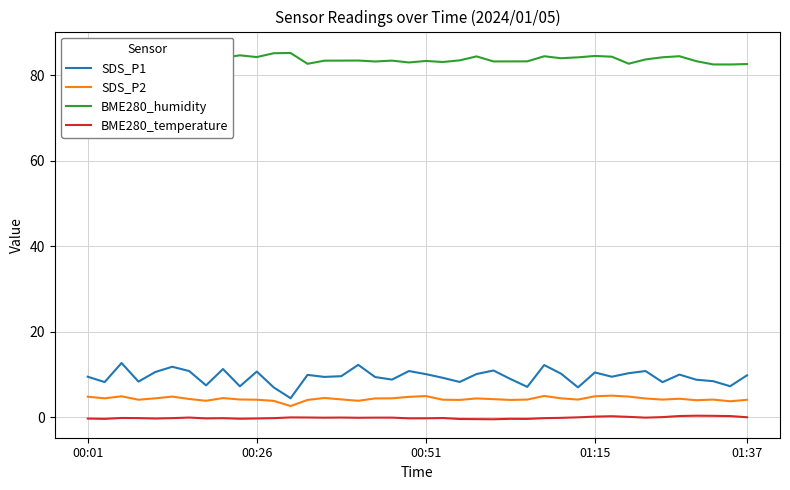

True or false: SDS_P1 and BME280_temperature cross at least once.

False